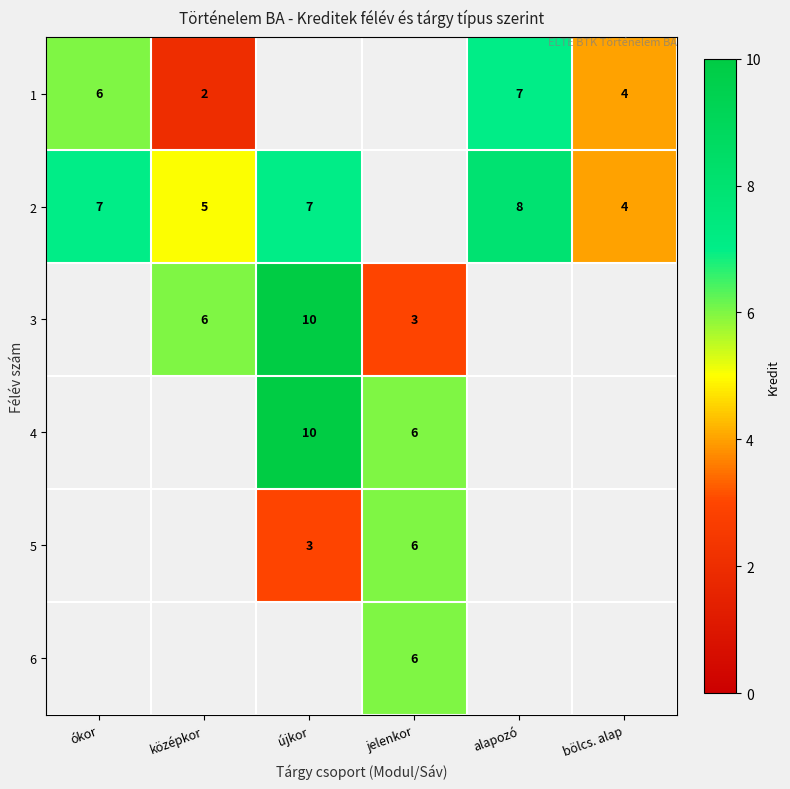

Is it true that 3 equals 3 at jelenkor?

True